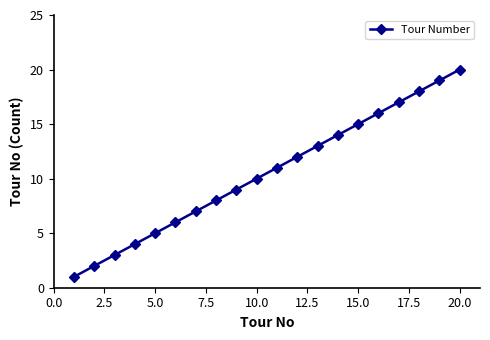

What is the difference between the second highest and minimum values?

18